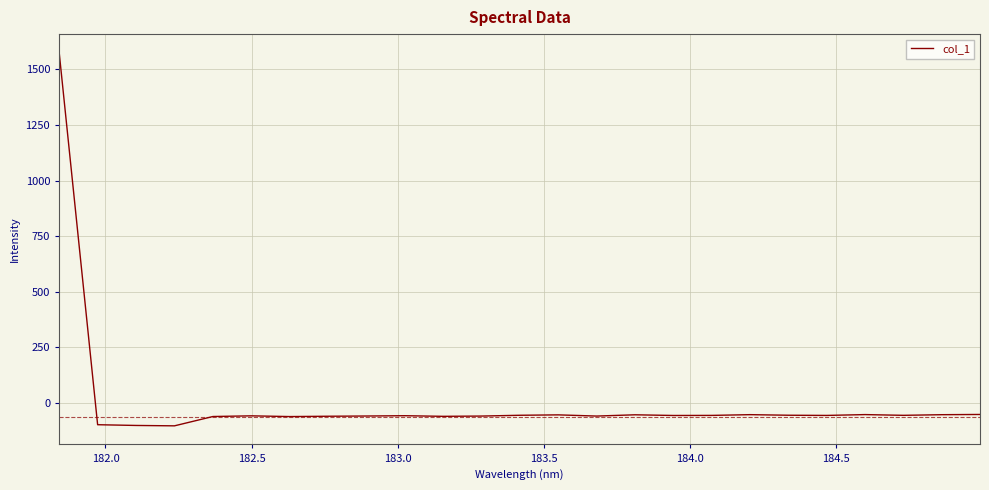

What is the difference between the maximum and minimum values?

1676.4